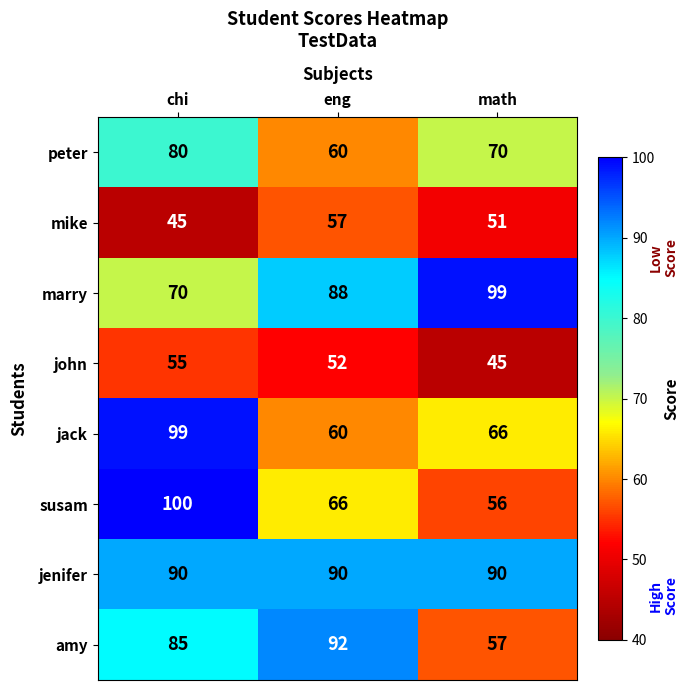

List the labels in order of peter value, smallest first.

eng, math, chi